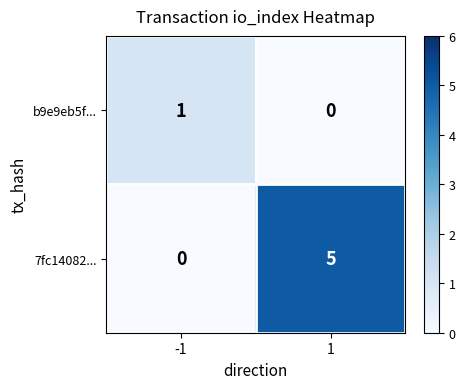

What is the sum of the 7fc14082... values at 1 and -1?

5